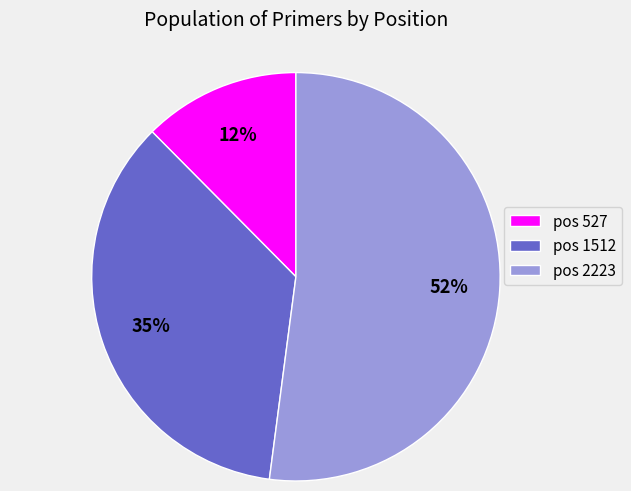

What is the majority slice?

pos 2223